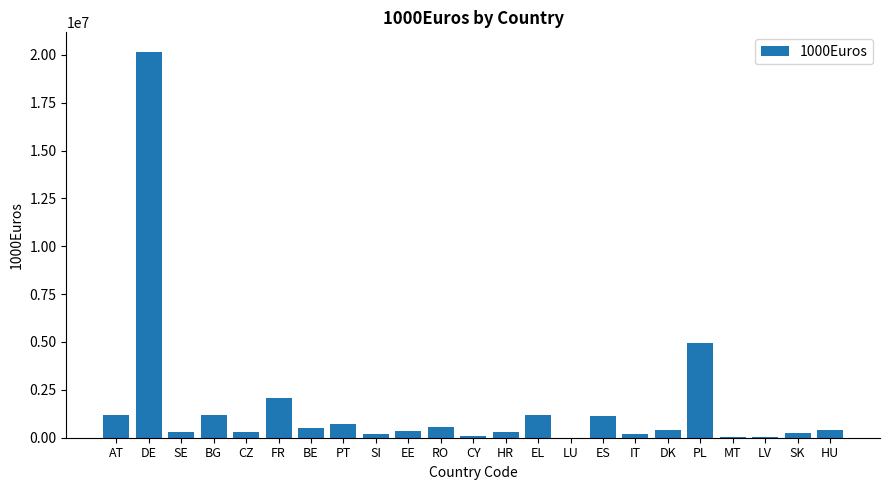

Which has a higher value, DE or PL?

DE